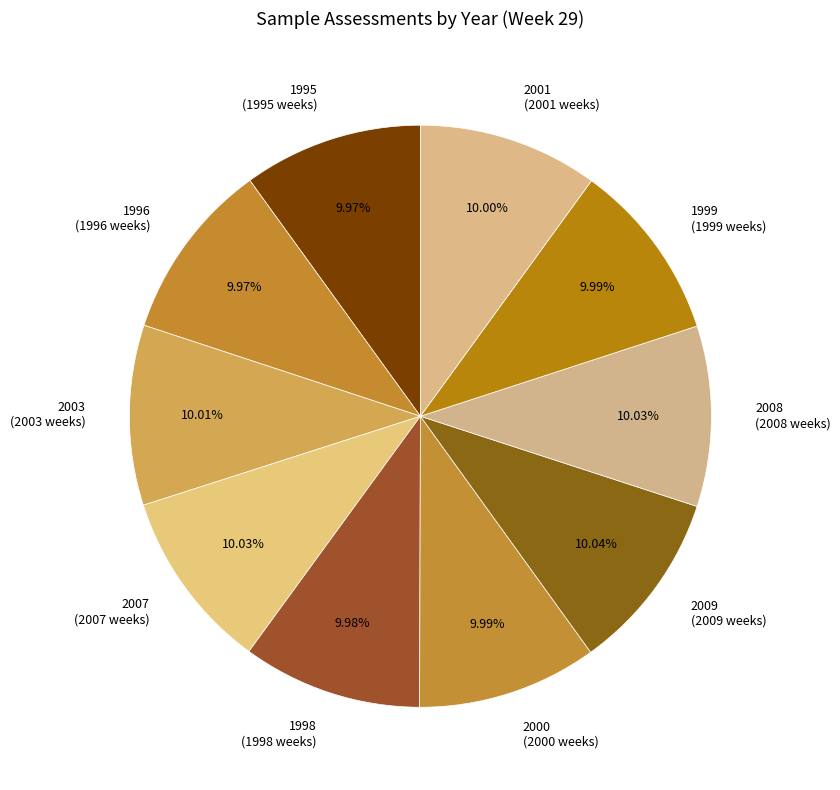

Does any single category account for the majority?

No